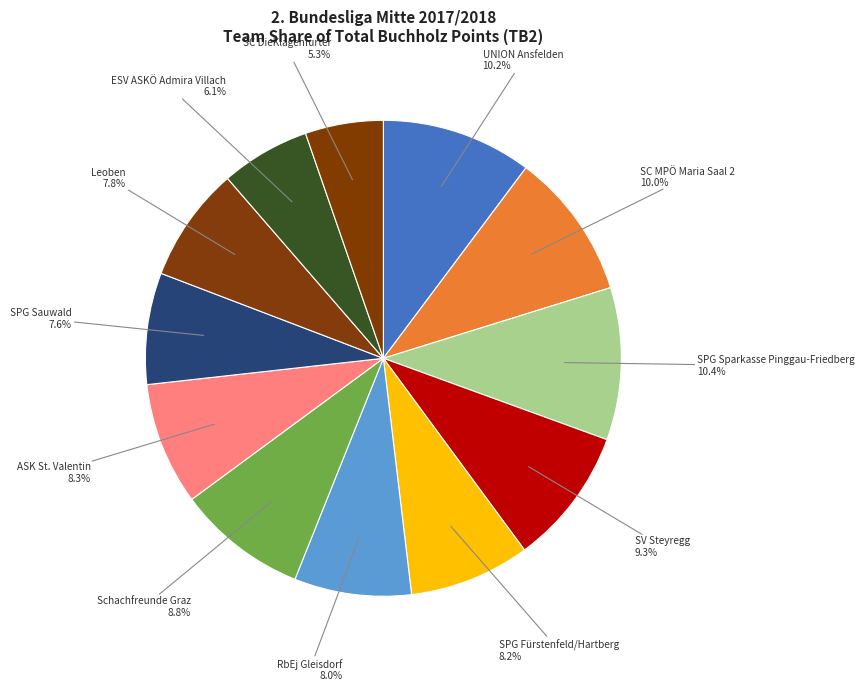

True or false: ASK St. Valentin accounts for 8% of the total.

True